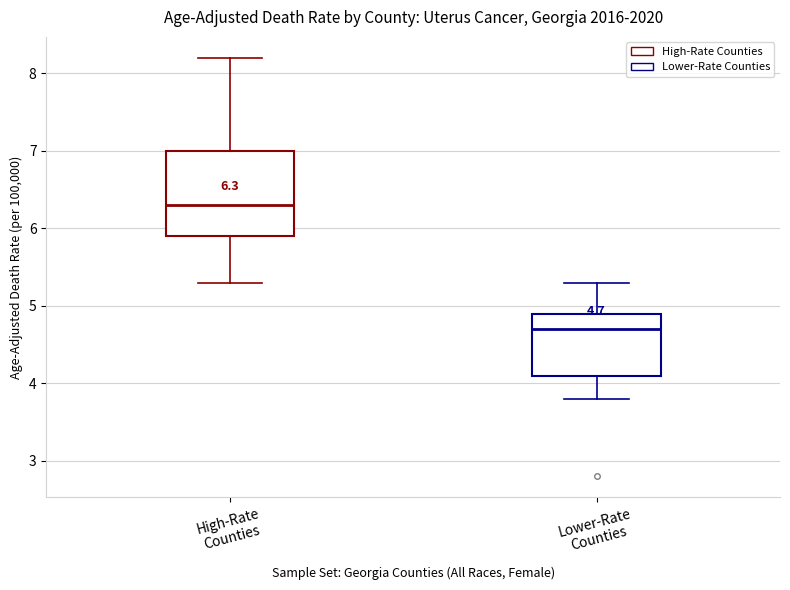

Comparing the boxes themselves (not the whiskers), which one is the tallest?

High-Rate Counties